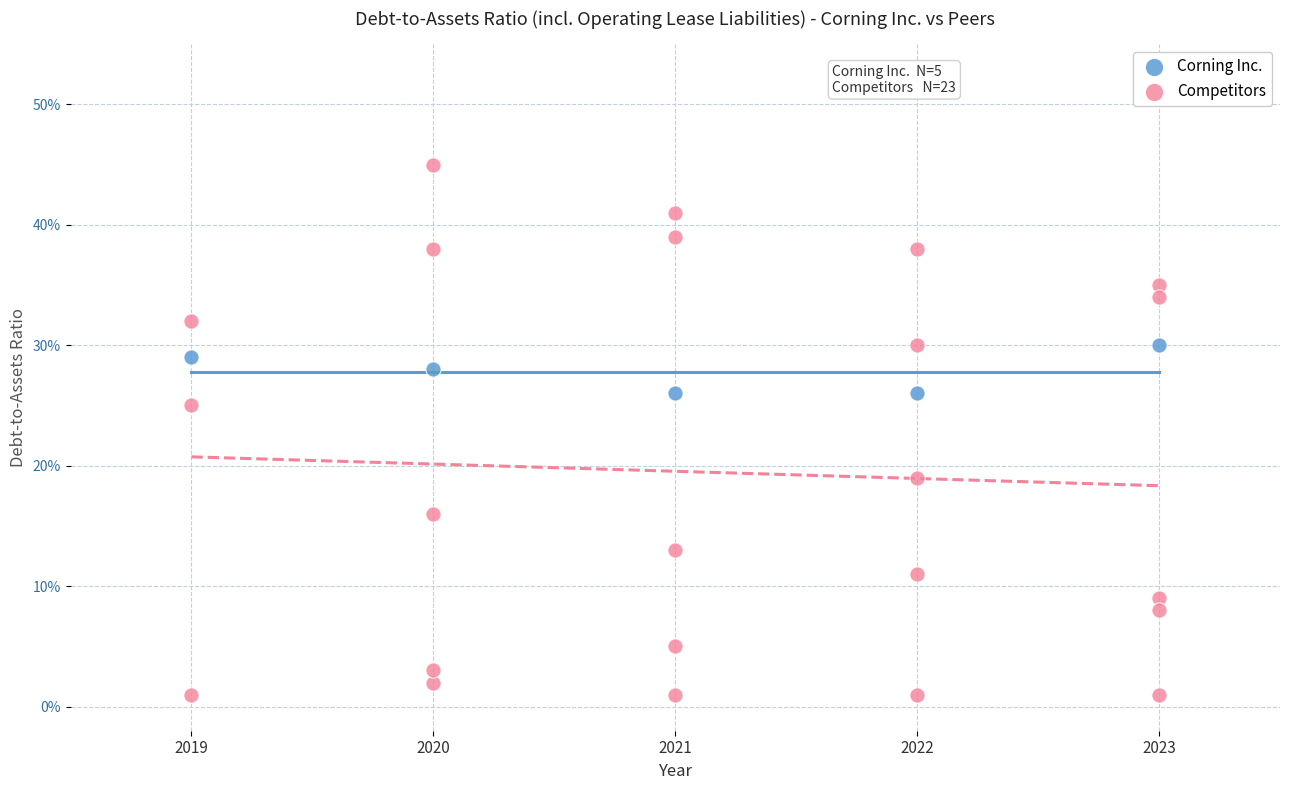

What are all the series names shown in the legend?

Corning Inc., Competitors